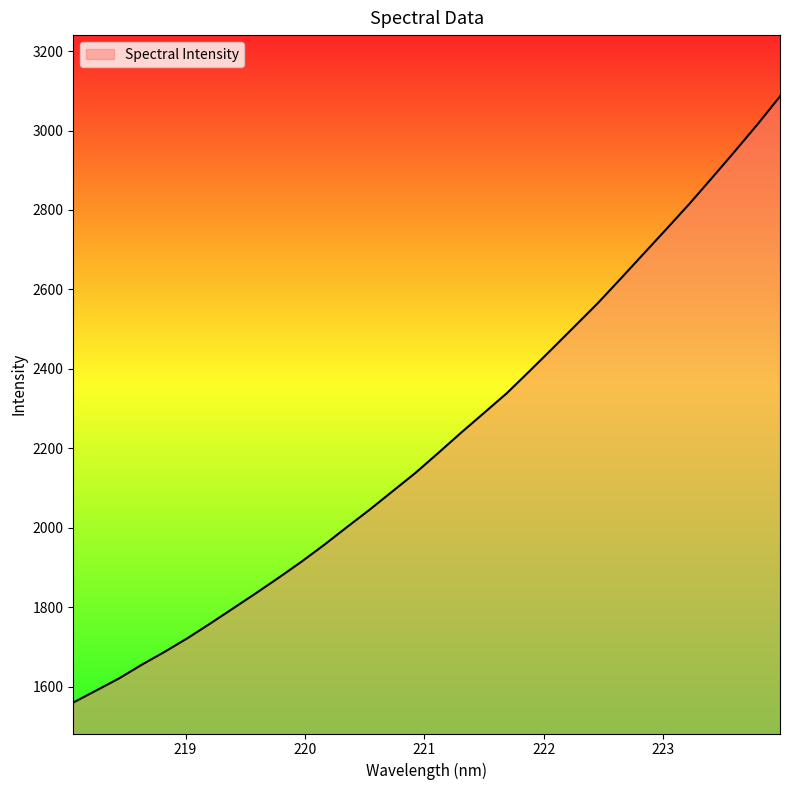

What is the maximum value shown in the chart?

3086.1